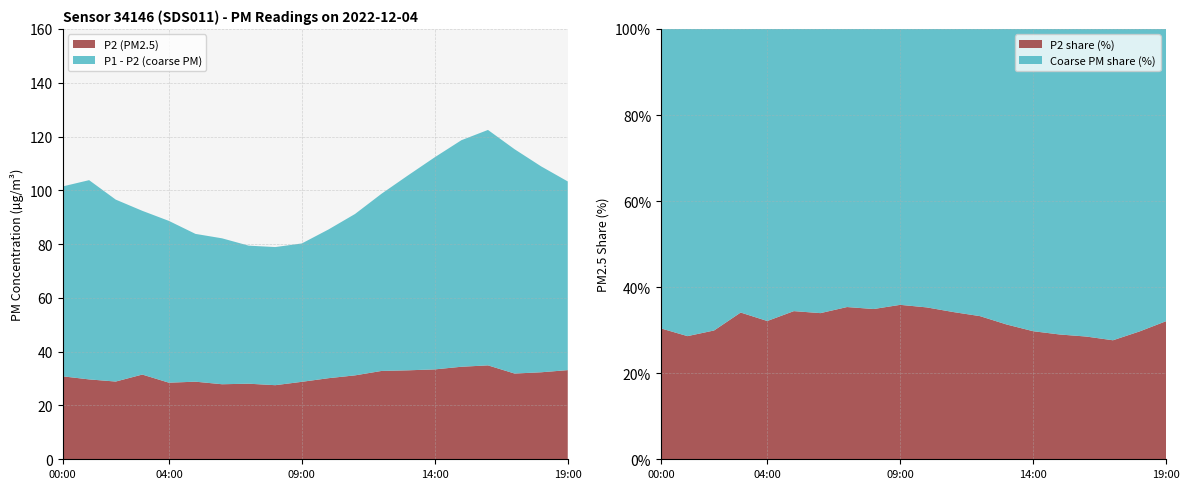

Reading left to right, transcribe all the data shown in this chart.

P1: 00:00=101.4	01:00=103.8	02:00=96.5	03:00=92.4	04:00=88.6	05:00=83.8	06:00=82.2	07:00=79.4	08:00=78.9	09:00=80.2	10:00=85.4	11:00=91.2	12:00=98.8	13:00=105.6	14:00=112.3	15:00=118.6	16:00=122.5	17:00=115.3	18:00=108.9	19:00=103.3
P2: 00:00=30.9	01:00=29.7	02:00=28.9	03:00=31.5	04:00=28.5	05:00=28.9	06:00=27.9	07:00=28.1	08:00=27.6	09:00=28.8	10:00=30.1	11:00=31.2	12:00=32.9	13:00=33.1	14:00=33.4	15:00=34.4	16:00=34.9	17:00=31.9	18:00=32.4	19:00=33.1